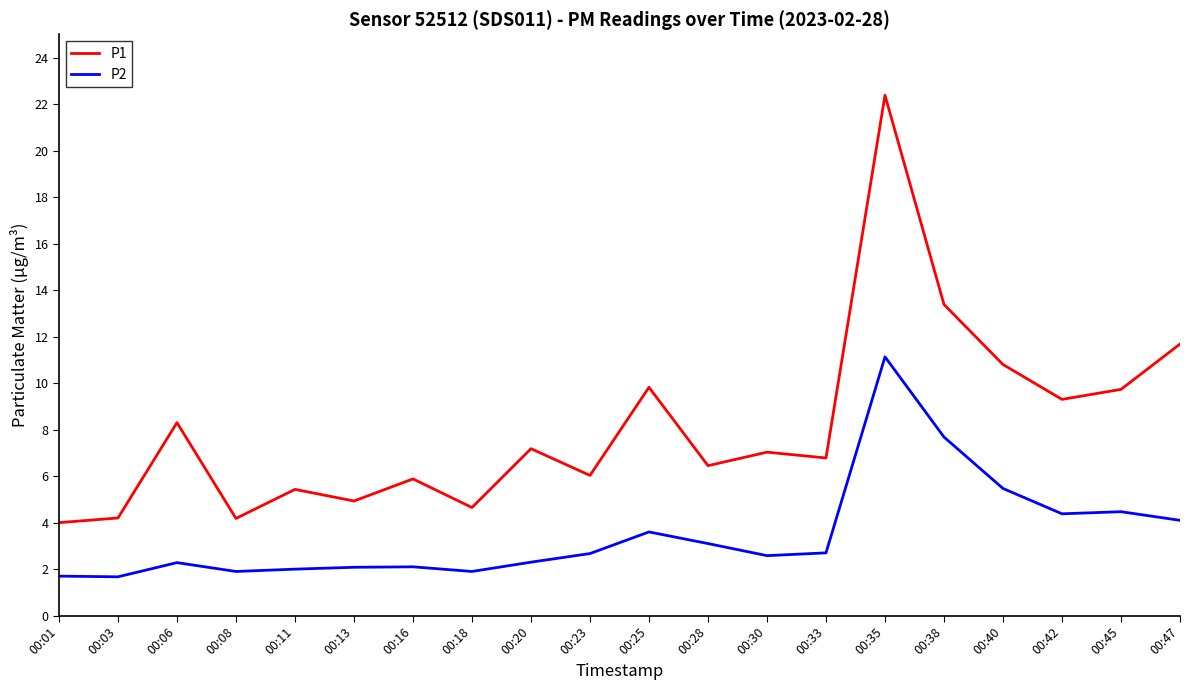

At which label does P1 first exceed 7?

00:06